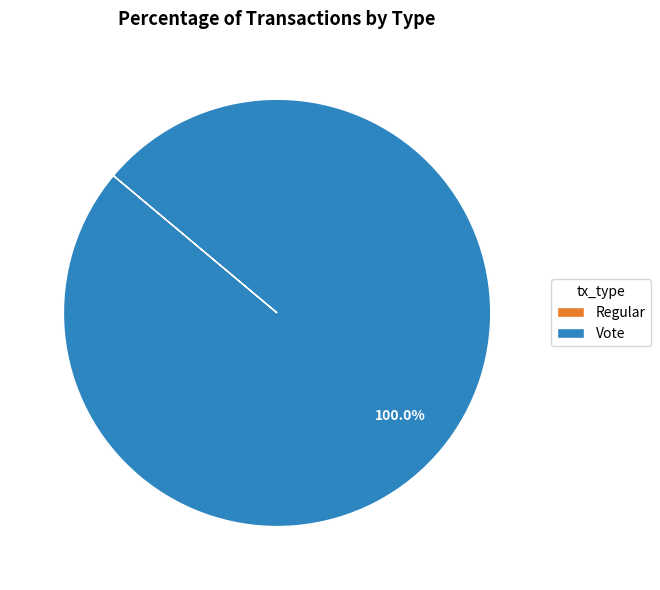

Which slice represents more than half of the pie?

Vote